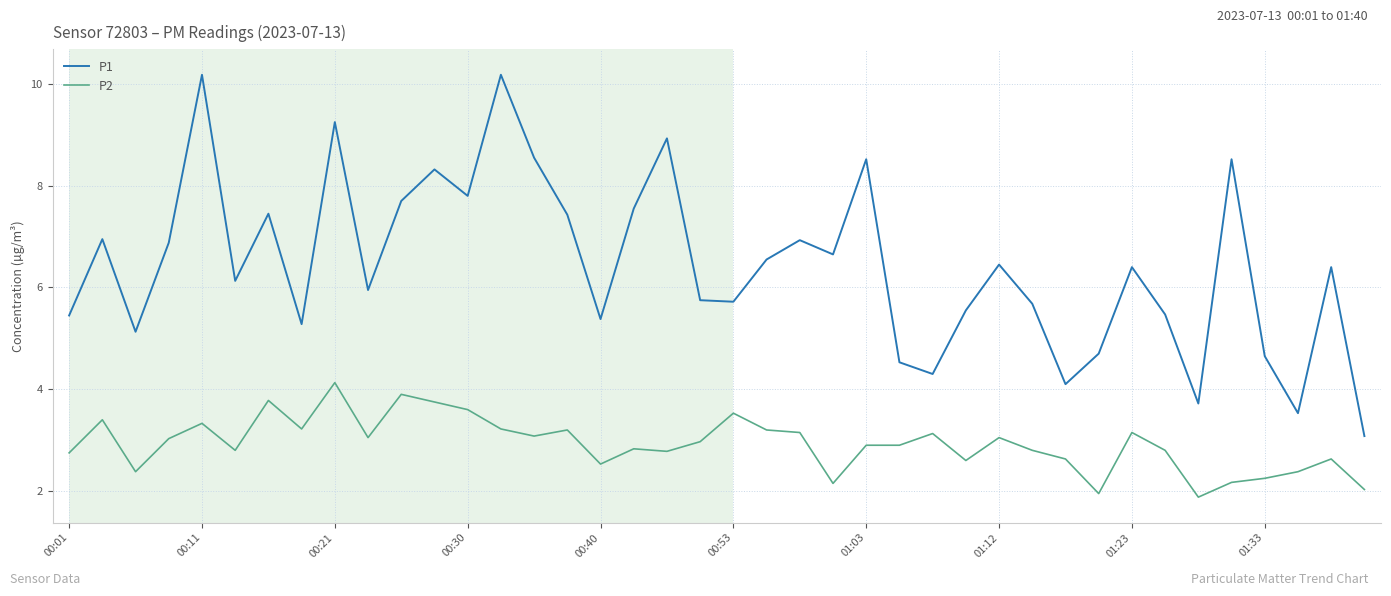

What are all the series names shown in the legend?

P1, P2